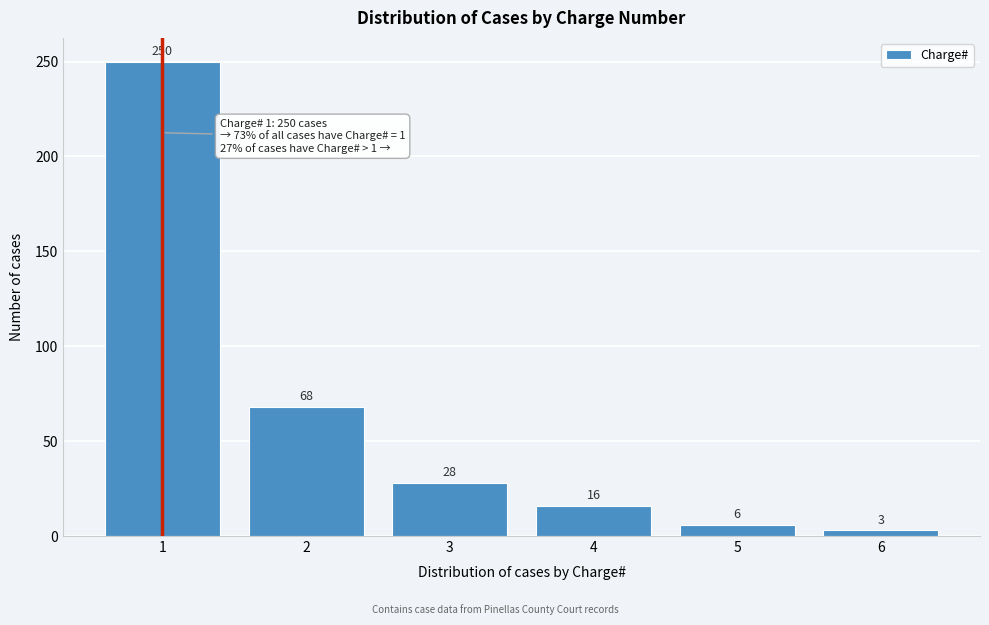

Reading left to right, extract all data points from this chart.

1=250	2=68	3=28	4=16	5=6	6=3